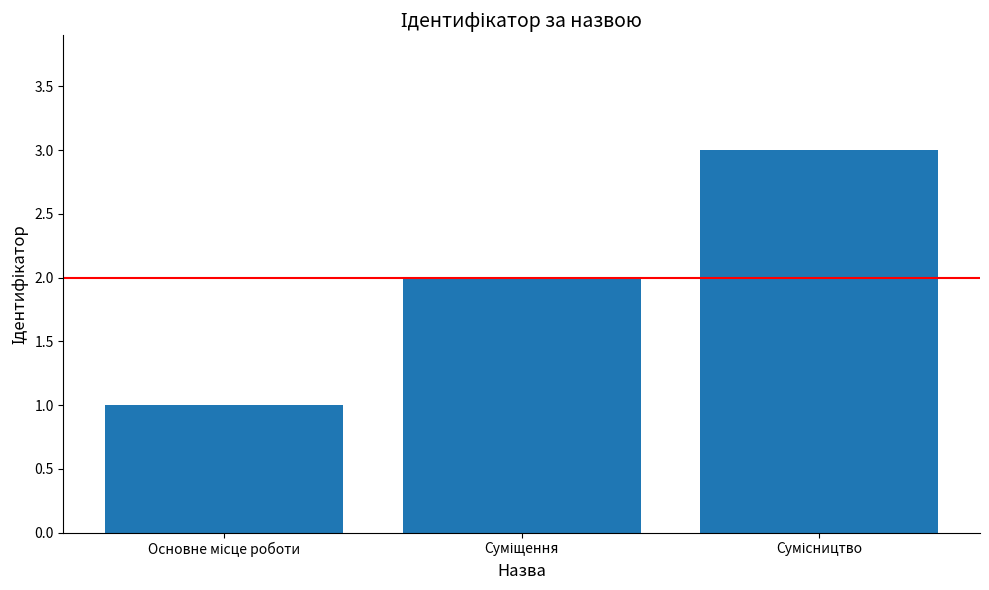

What is the sum of all values?

6